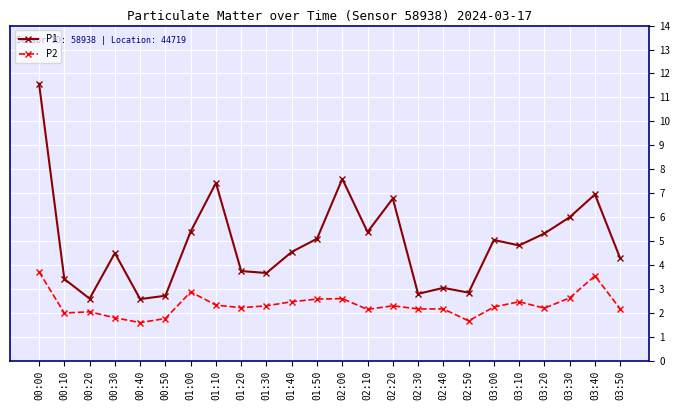

At which category is the sum across all series the highest?

00:00